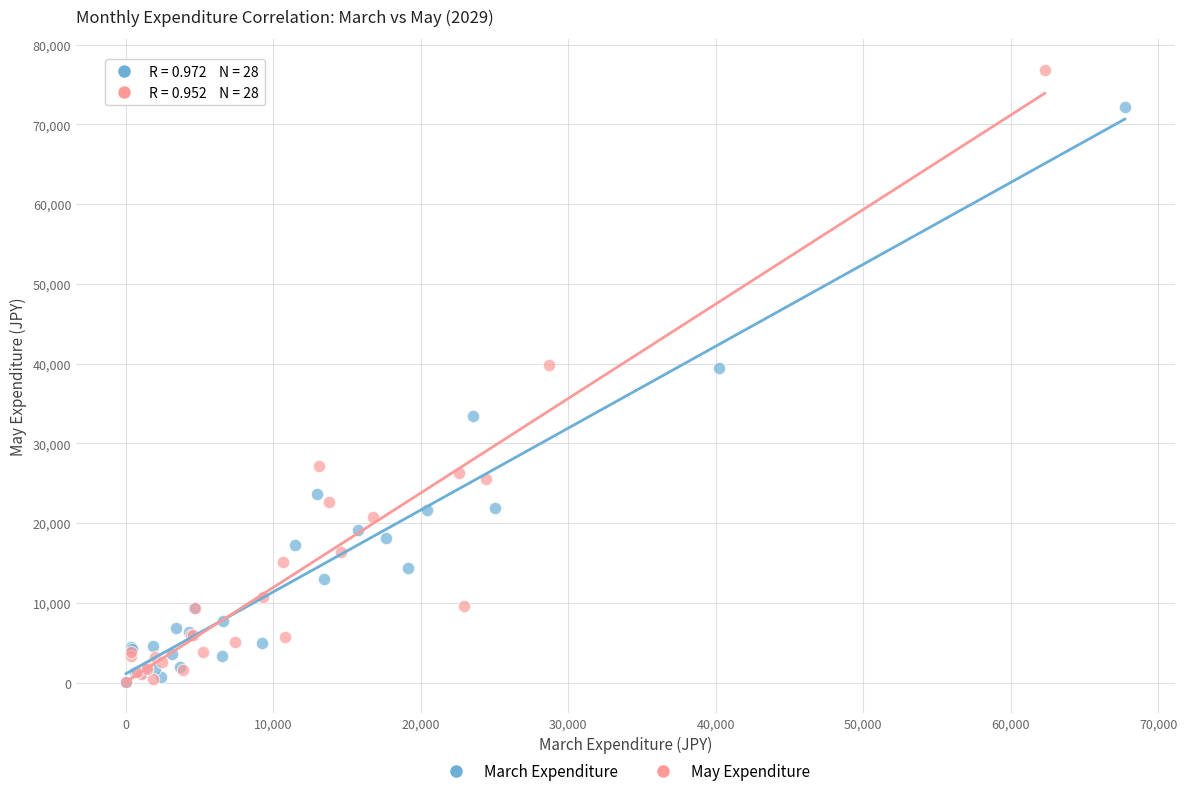

Which series reaches the maximum Y coordinate?

May Expenditure